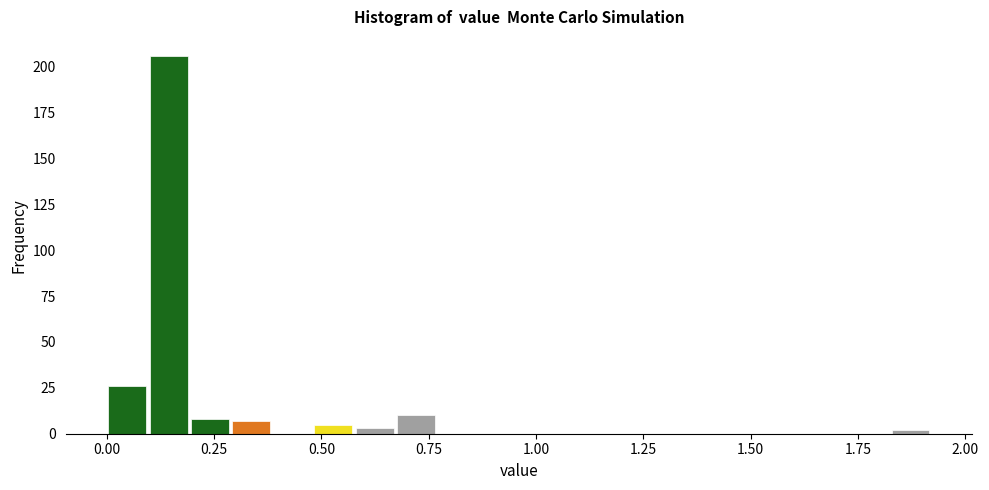

Around what value on the x-axis is the tallest bar? Give the approximate position of its centre, as read against the axis.

0.15